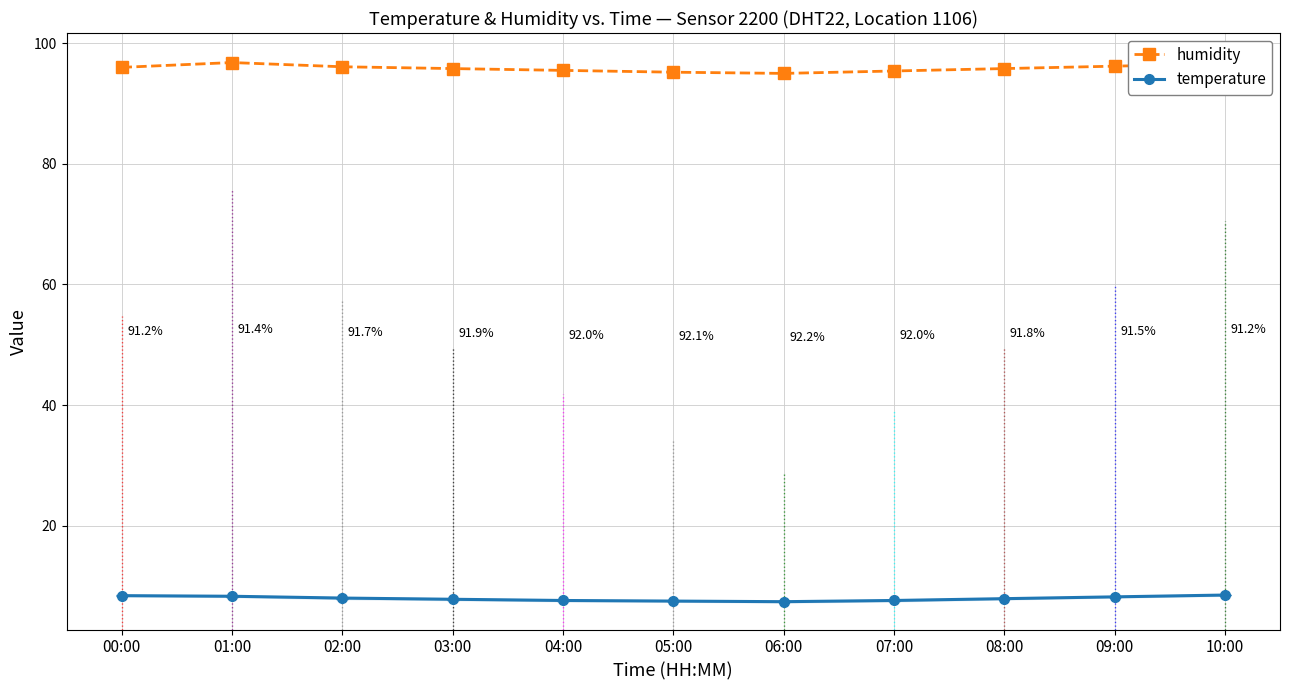

True or false: humidity and temperature intersect in this chart.

False